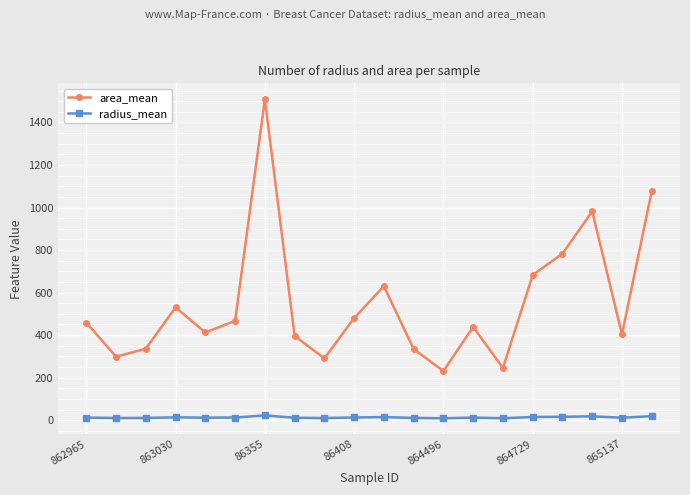

Which series has the largest total across all categories?

area_mean